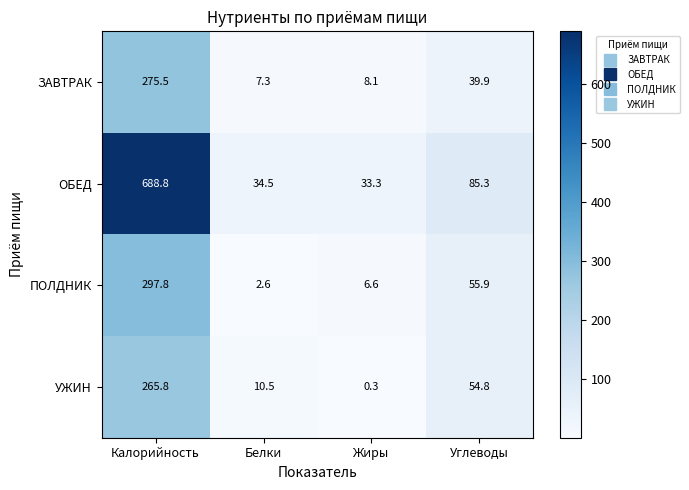

Which series has the largest total across all categories?

ОБЕД